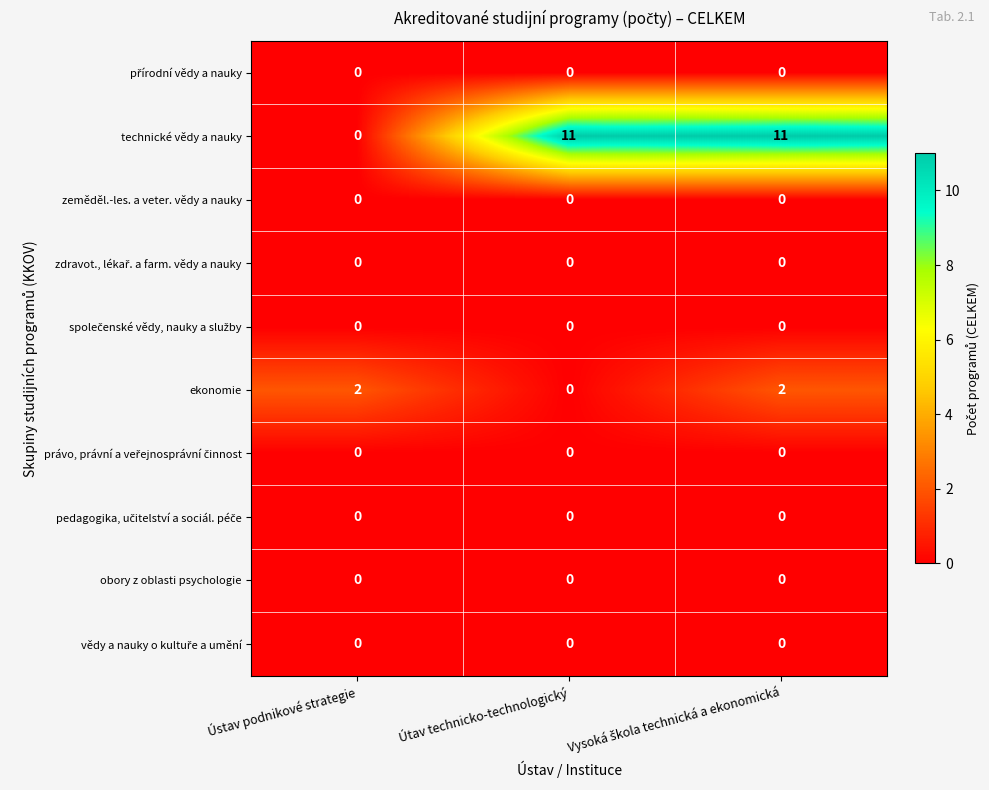

The value of obory z oblasti psychologie at Útav technicko-technologický is 0. True or false?

True